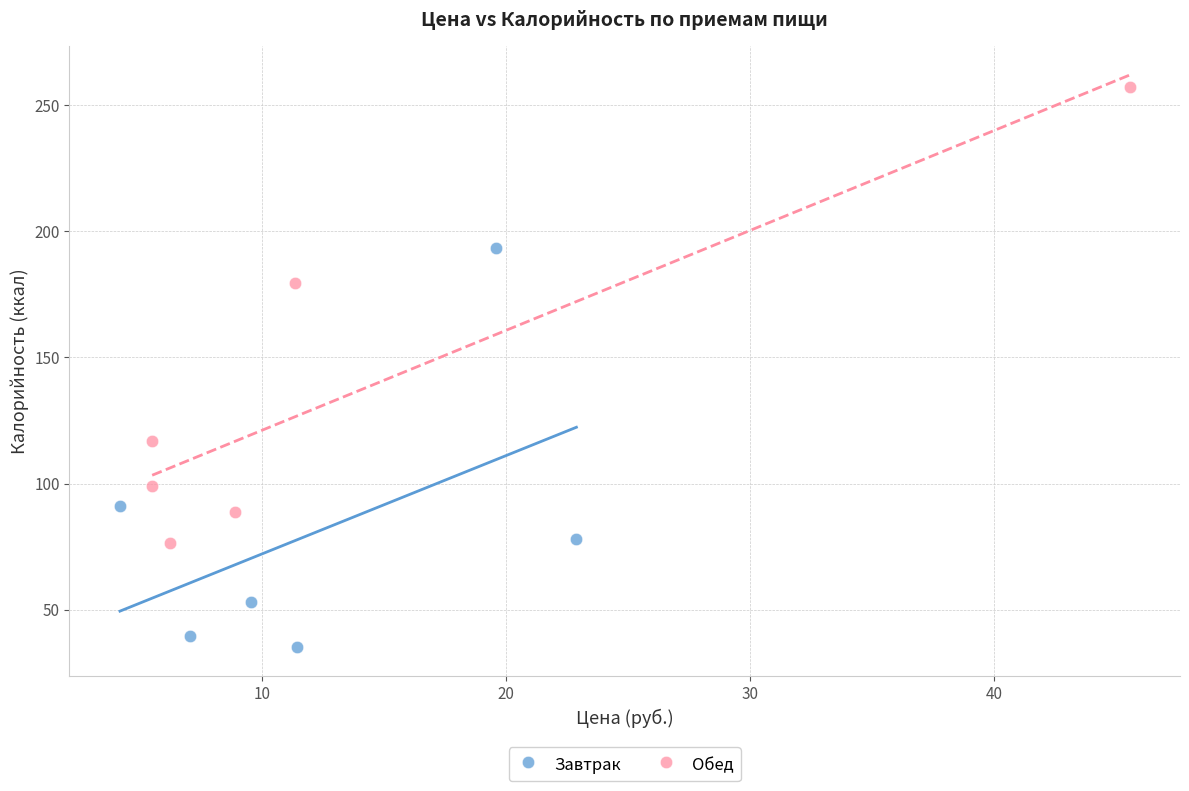

Which series contains the highest Y value?

Обед